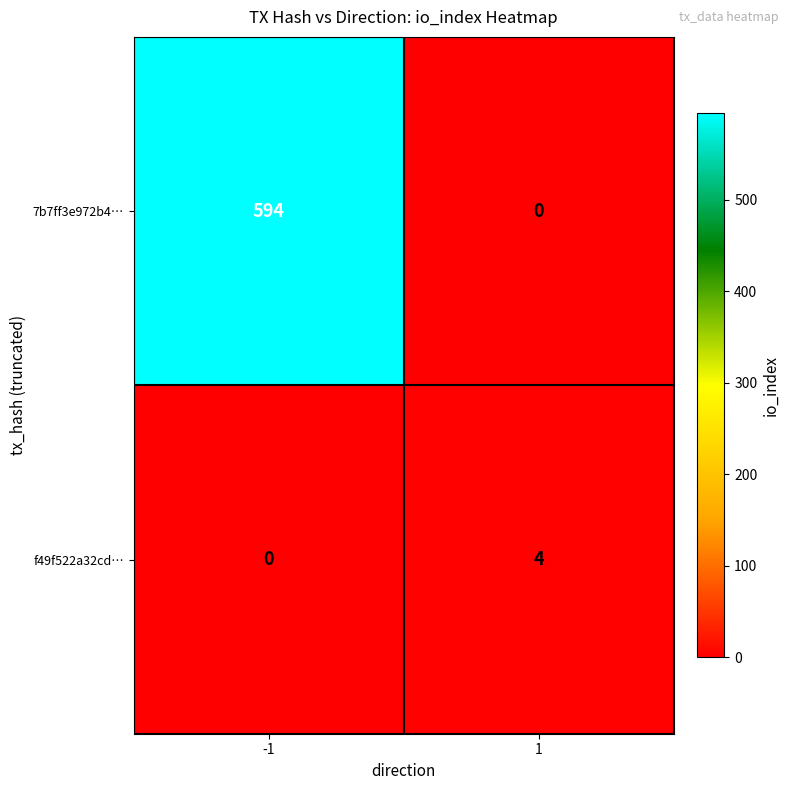

Which series has the largest total across all categories?

7b7ff3e972b4…